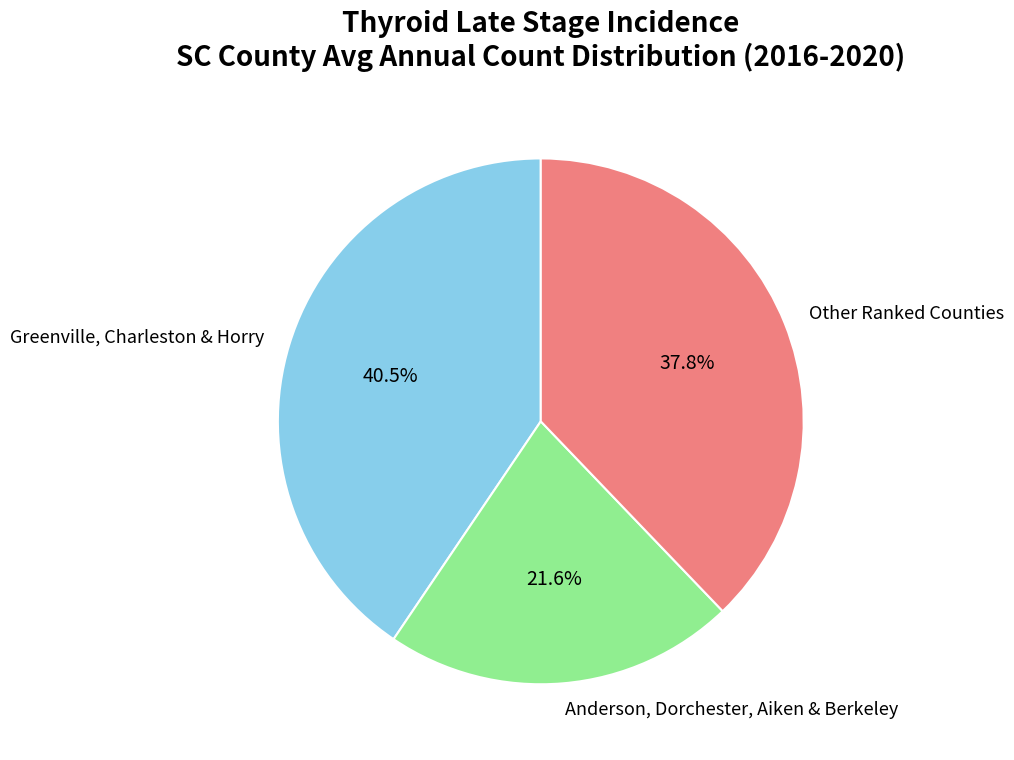

To the nearest percent, what is the average slice percentage?

33%